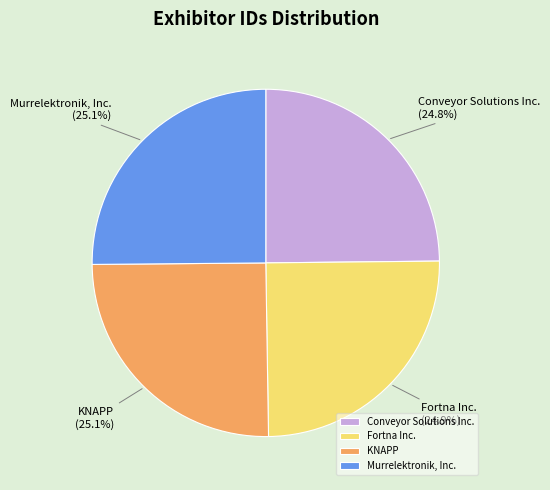

The KNAPP slice represents 32% of the pie. True or false?

False